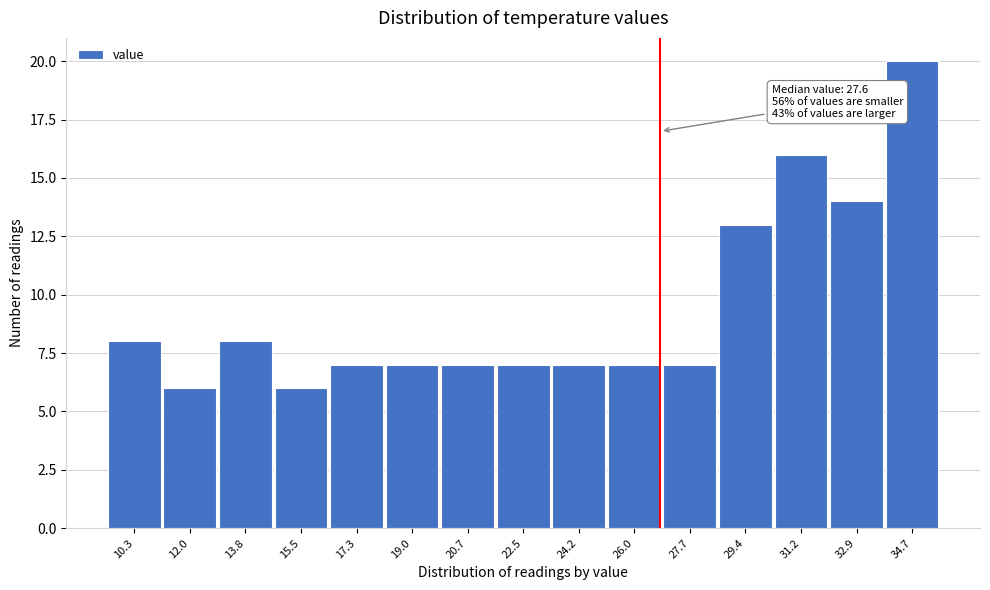

Reading right to left, transcribe all the data shown in this chart.

20	14	16	13	7	7	7	7	7	7	7	6	8	6	8